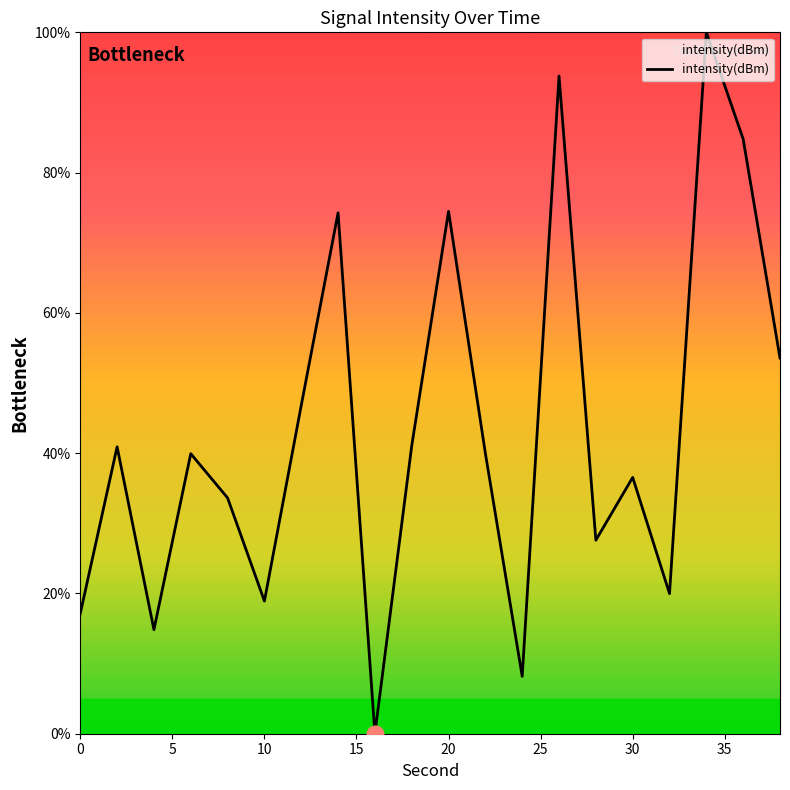

What is the difference between the maximum and minimum values?

100.0